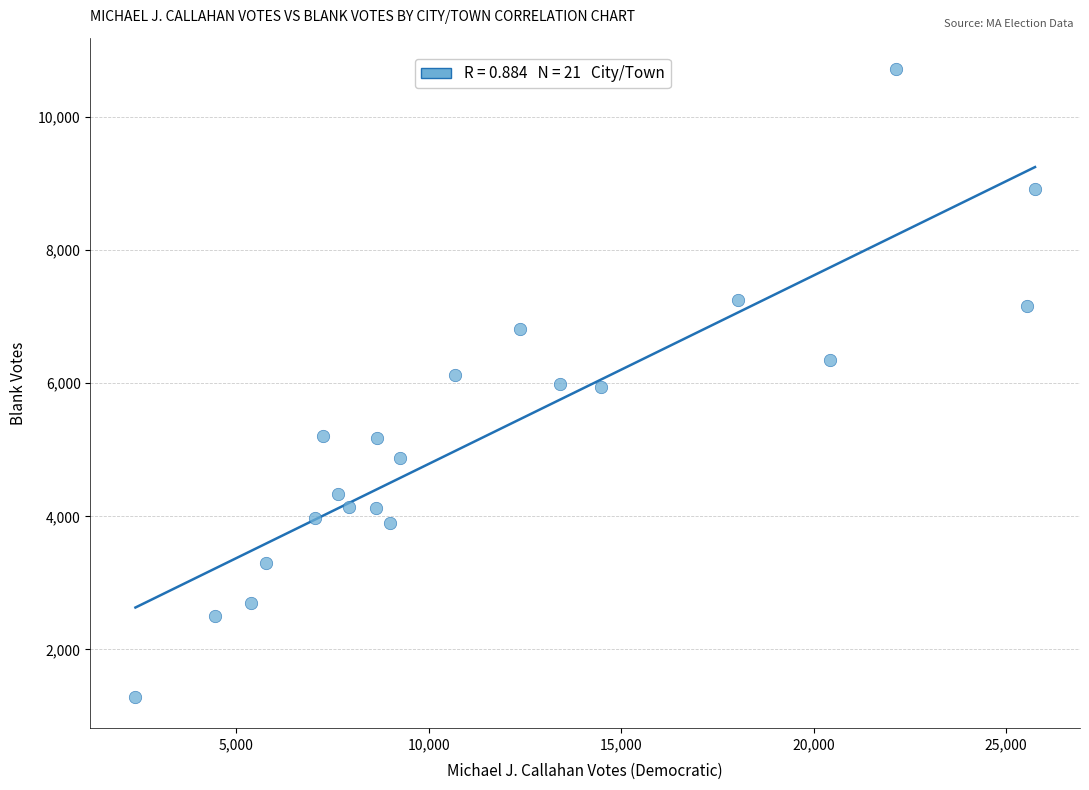

What is the range of Y values (max minus min)?

9431